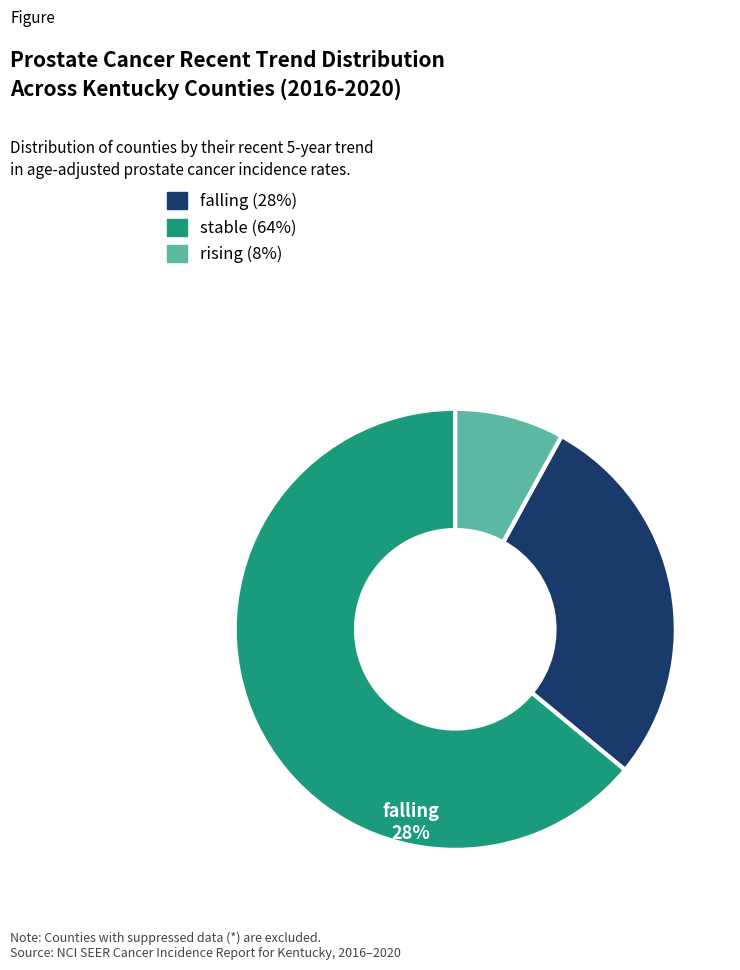

Is there a majority slice in this chart?

Yes